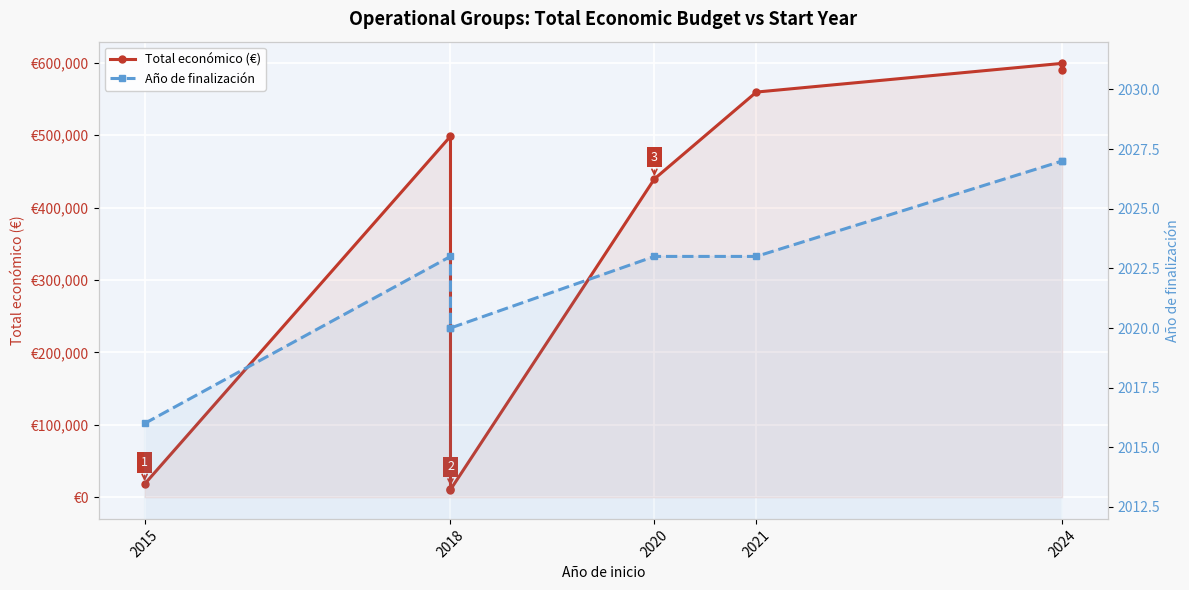

What are all the series names shown in the legend?

Total económico (€), Año de finalización